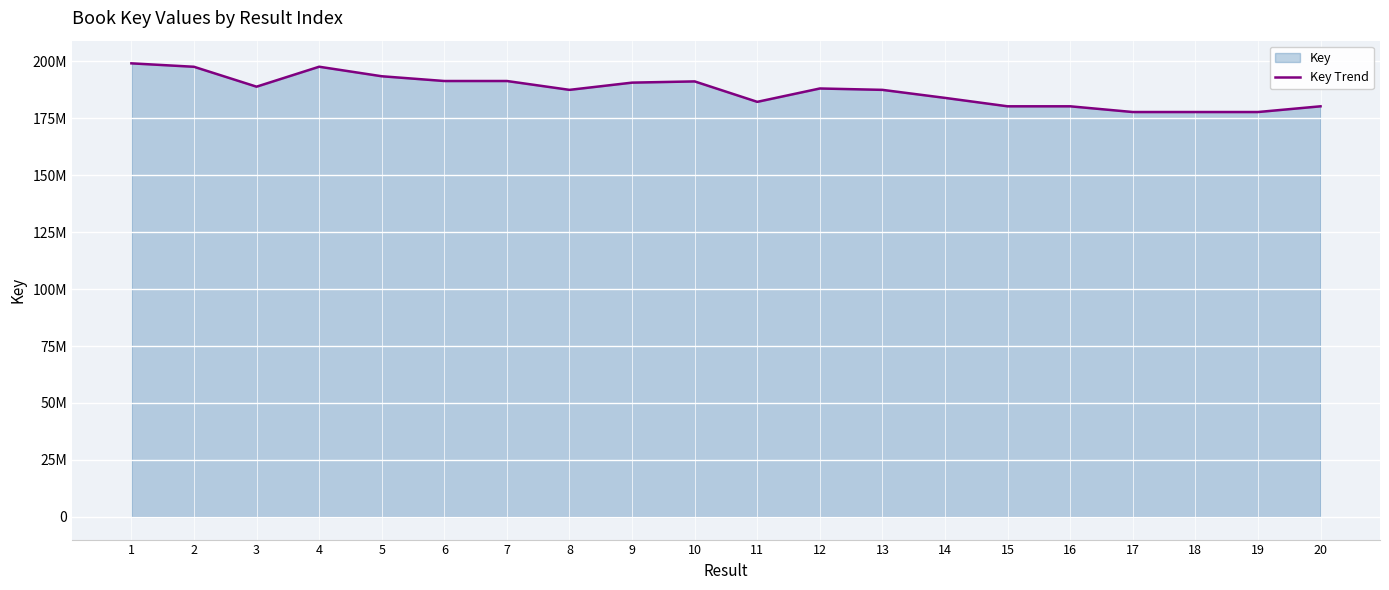

Which category has the highest value across all series?

1